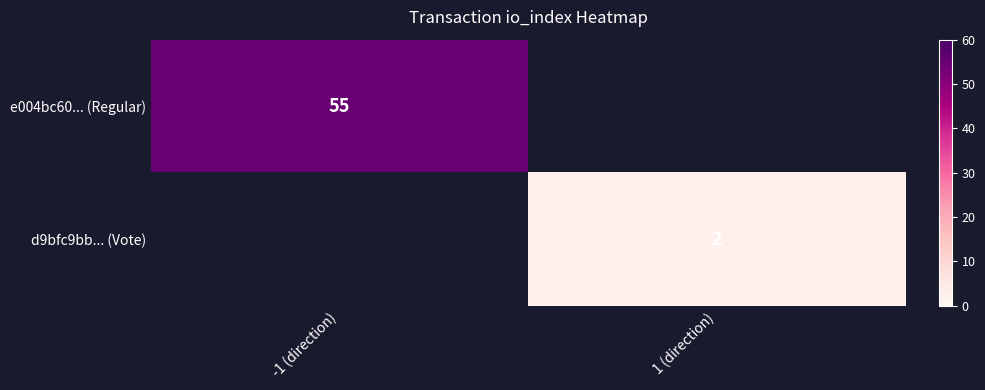

The e004bc60... (Regular) series shows 82 at -1 (direction). True or false?

False